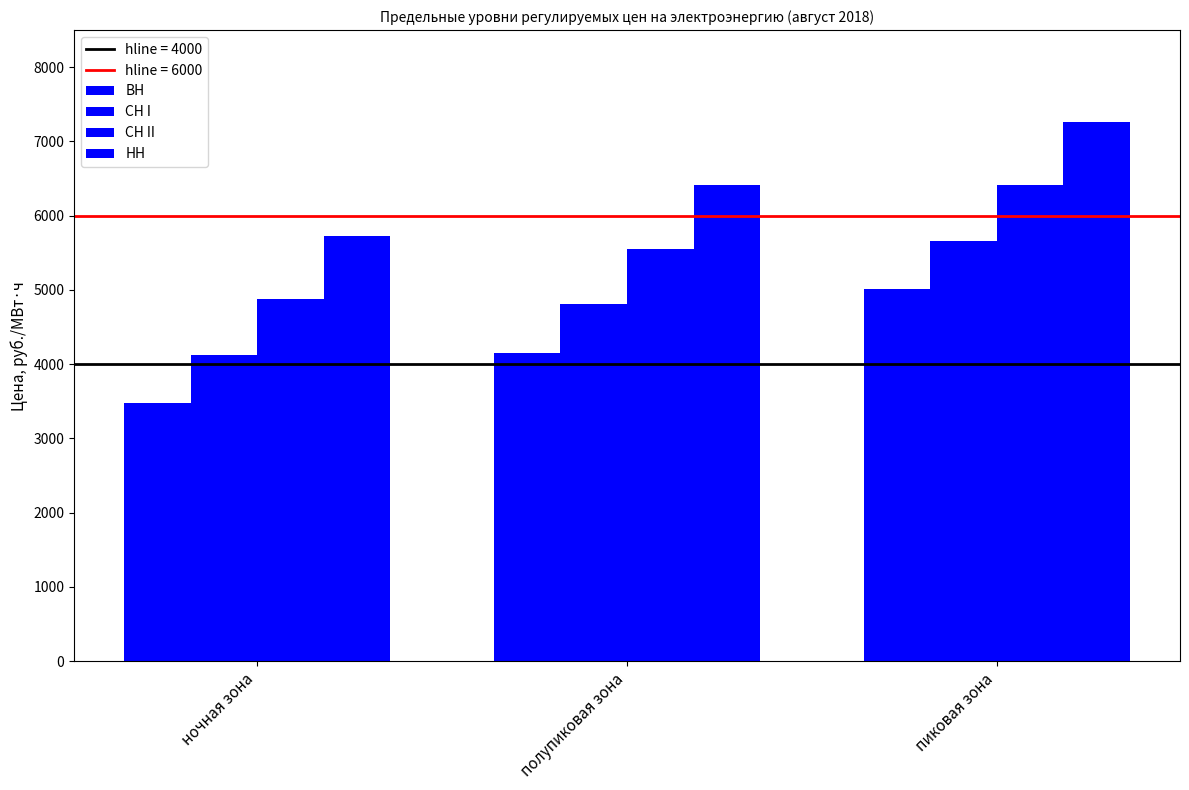

Which series has the widest spread of values?

ВН